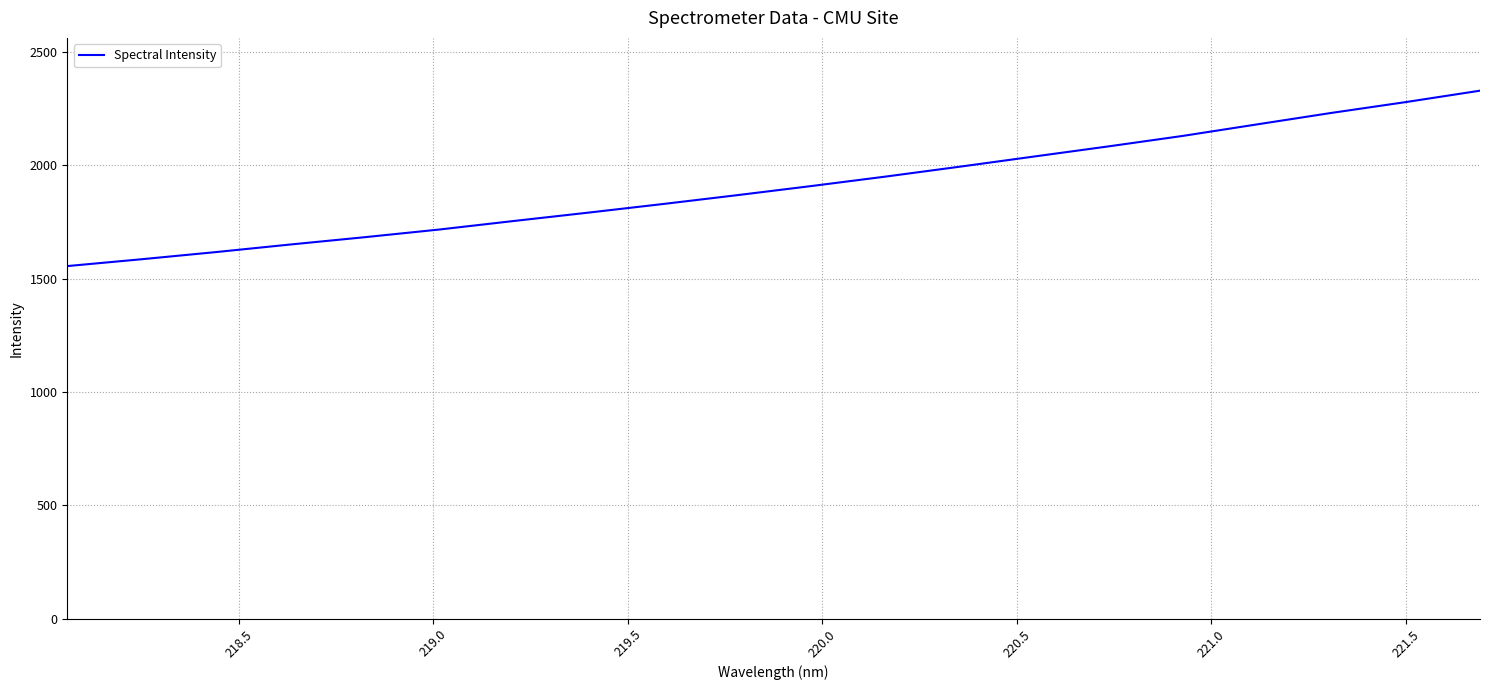

What is the minimum value shown in the chart?

1555.9